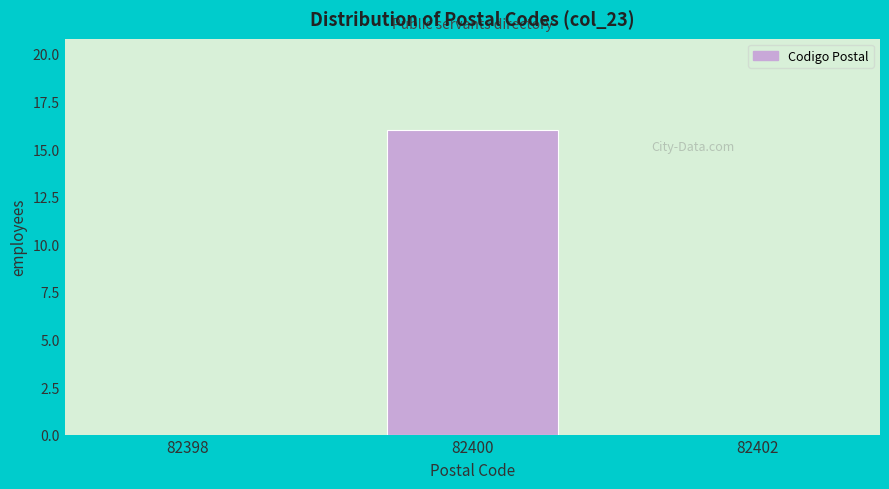

Reading left to right, extract all data points from this chart.

82398=0	82400=16	82402=0